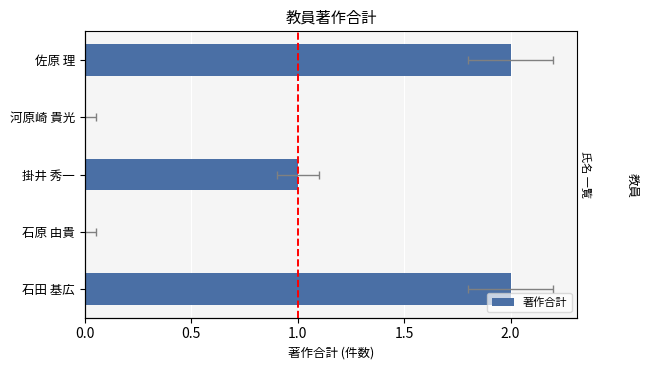

What is the value of the 1st bar from the left?

2